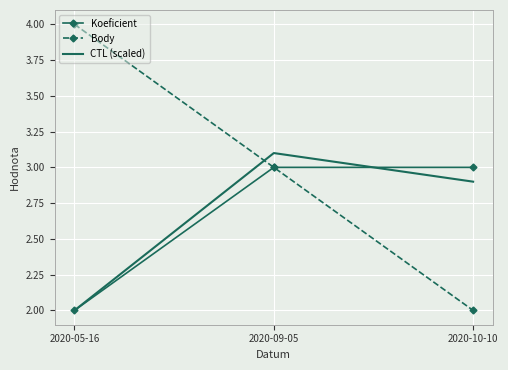

Is the value of Body at 2020-10-10 greater than the value of Koeficient at 2020-10-10?

No